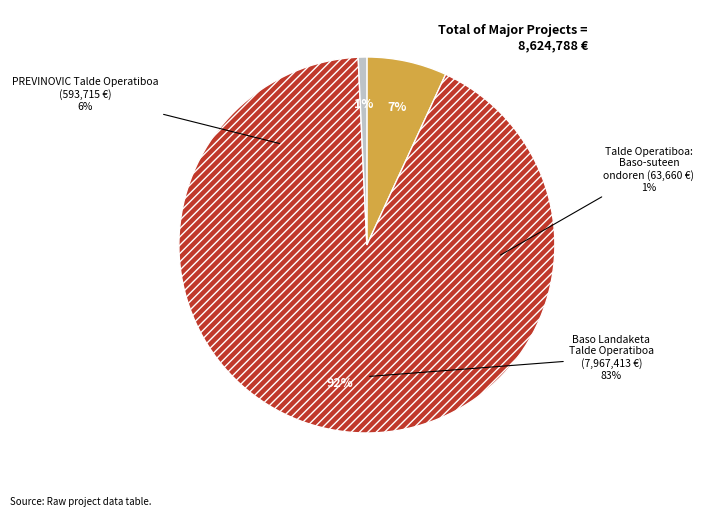

True or false: PREVINOVIC Talde
Operatiboa accounts for 1% of the total.

False